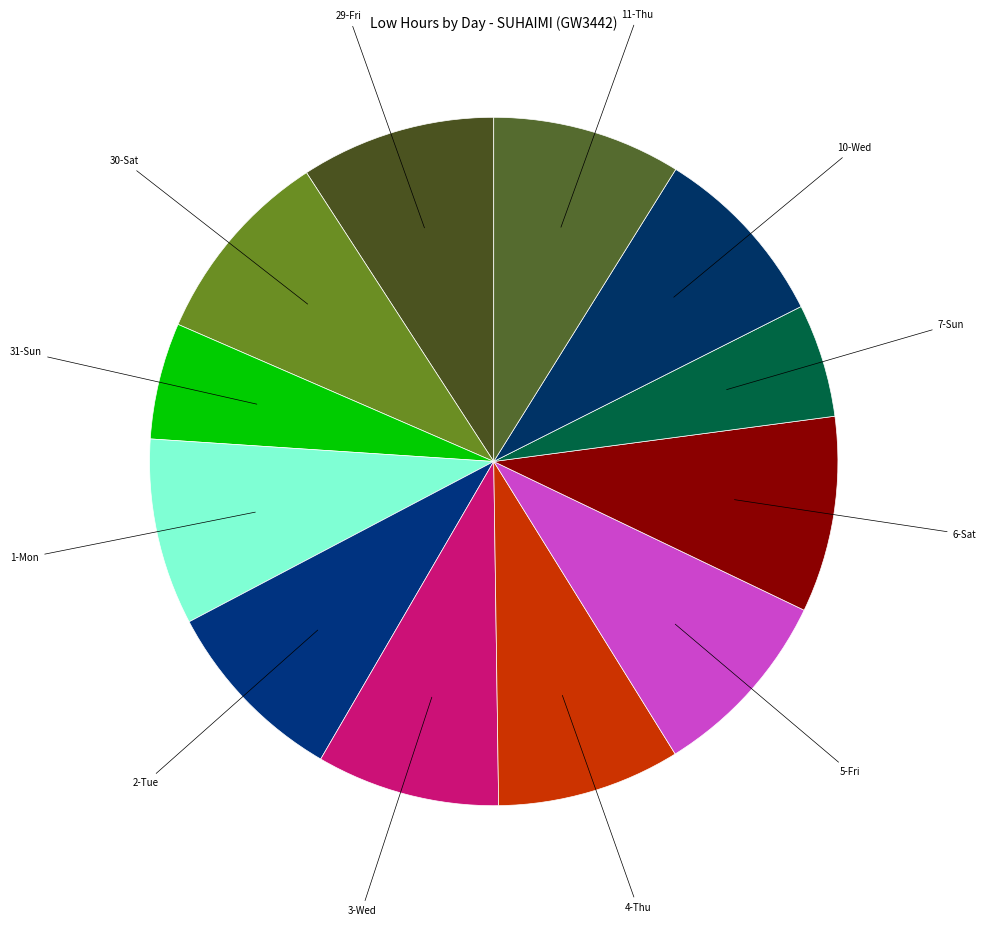

Count the number of slices in the pie.

12